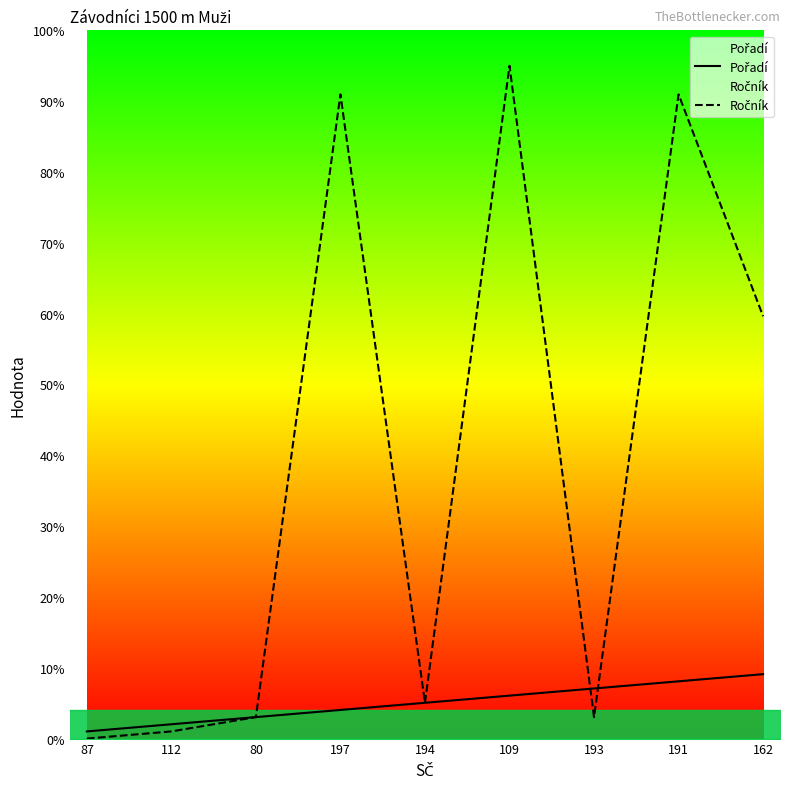

Reading left to right, list all the values displayed in this chart.

Pořadí: 87=1.0	112=2.0	80=3.0	197=4.0	194=5.1	109=6.1	193=7.1	191=8.1	162=9.1
Ročník: 87=0.0	112=1.0	80=3.0	197=91.0	194=5.1	109=95.0	193=3.0	191=91.0	162=59.6